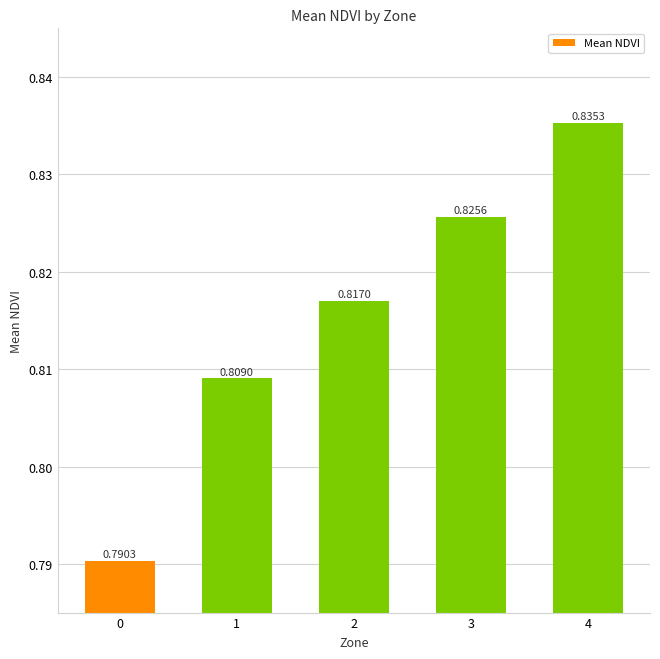

Which has a higher value, 3 or 0?

3